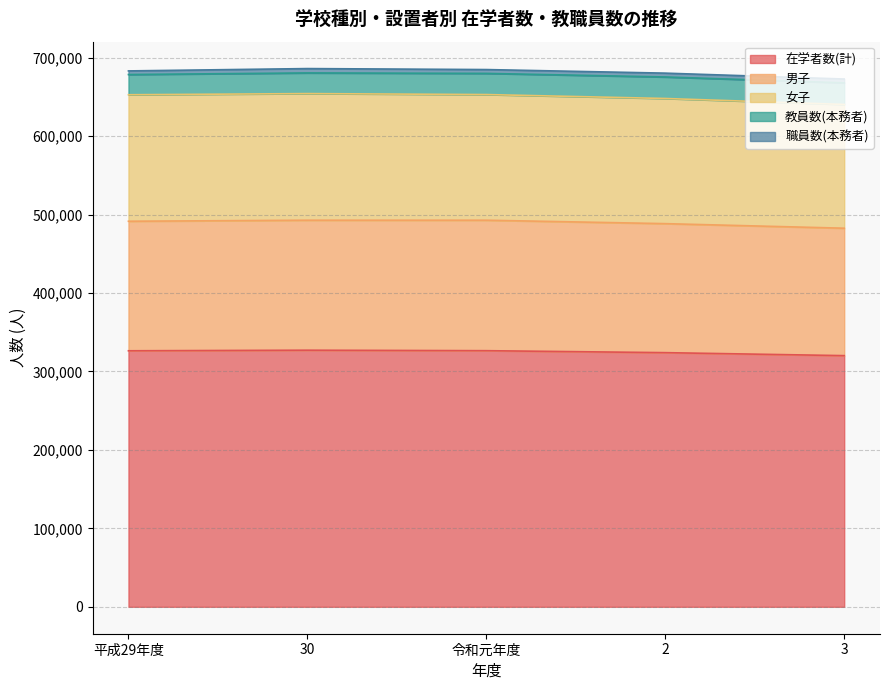

Which series has the largest total across all categories?

在学者数(計)